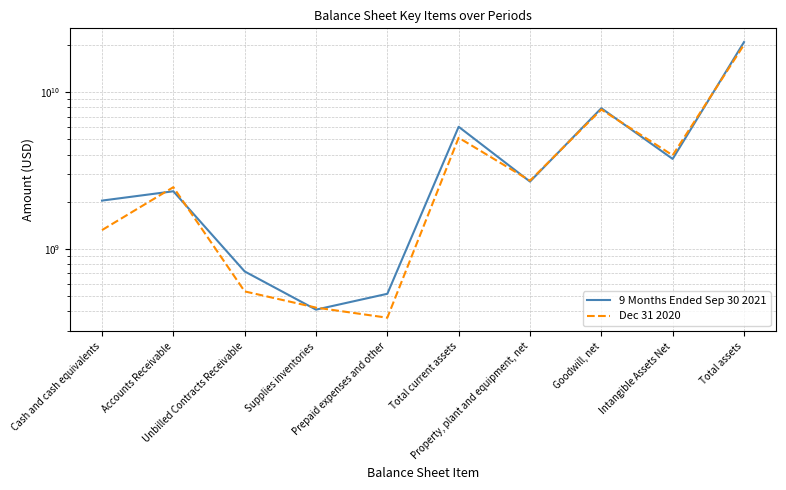

True or false: Dec 31 2020 has more than 2 points higher than both neighbors.

True